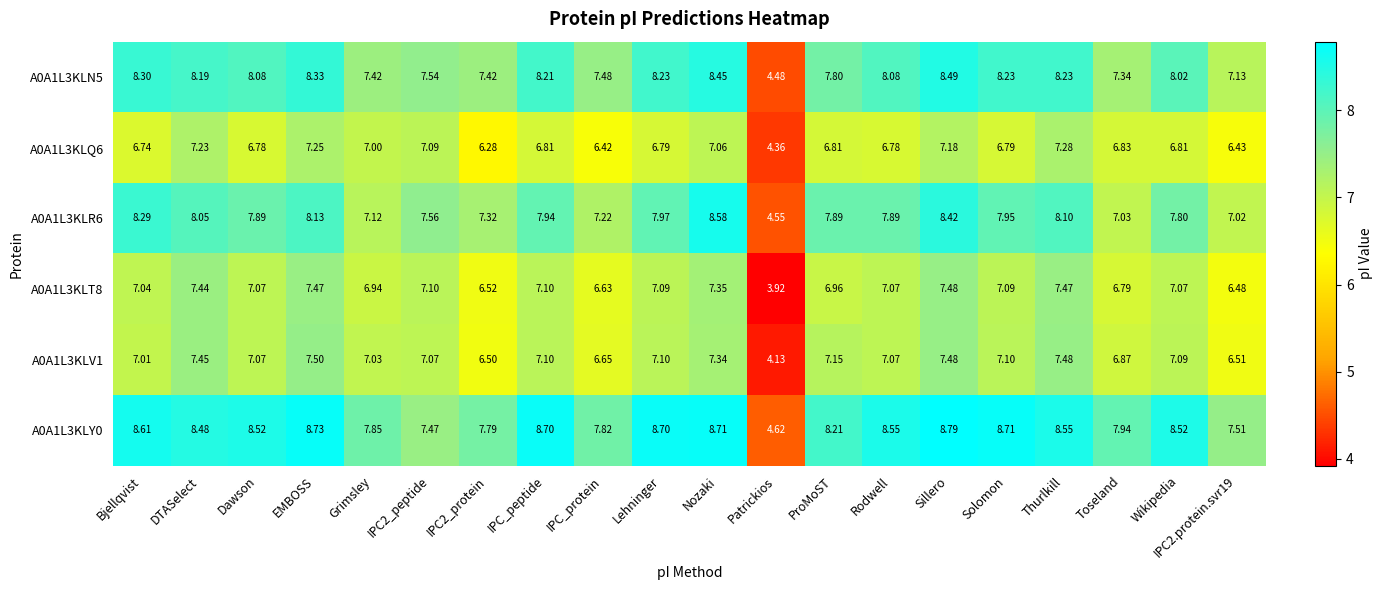

At which category is the sum across all series the highest?

Sillero